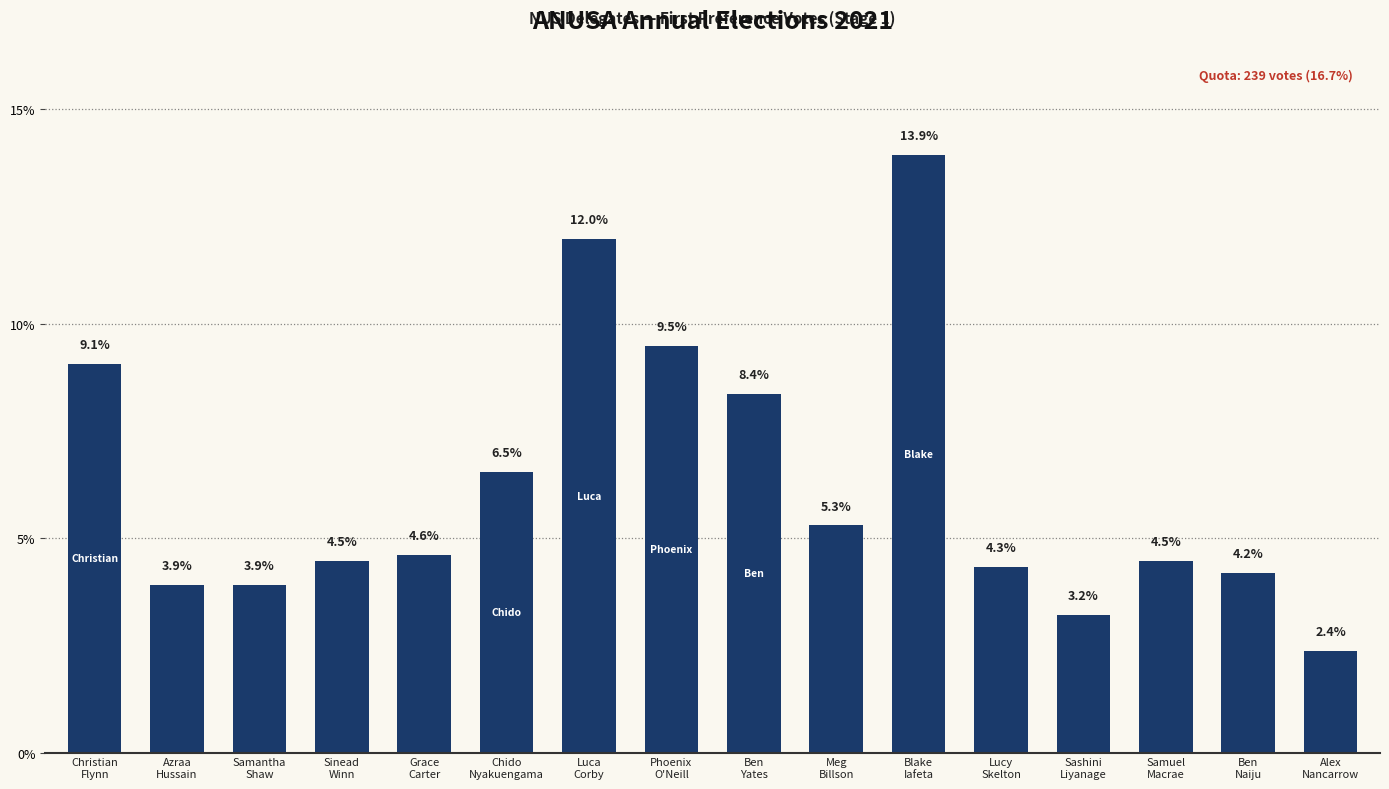

How many categories are shown in the chart?

16